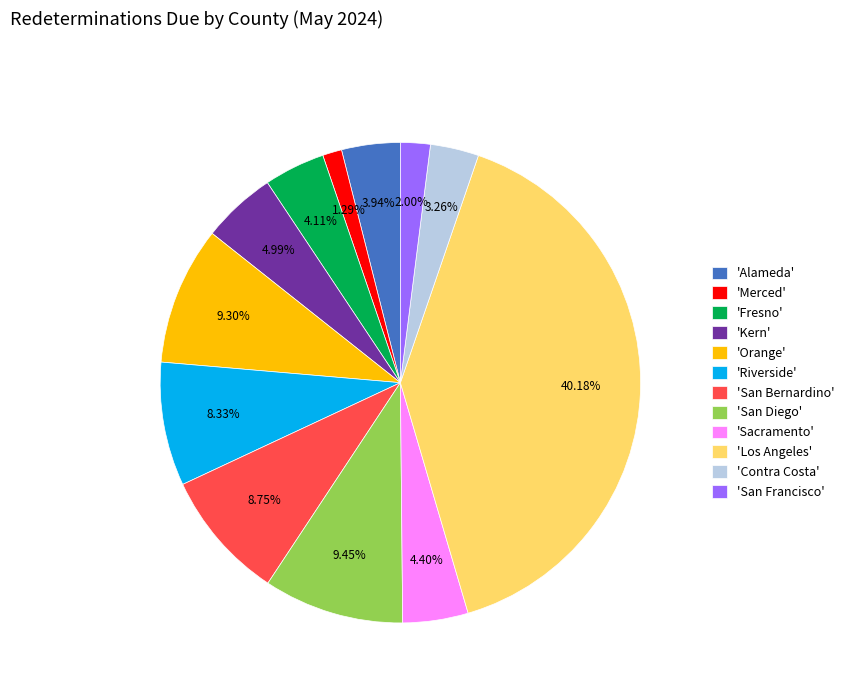

What is the ratio of the value at 'Orange' to the value at 'Alameda'?

2.4